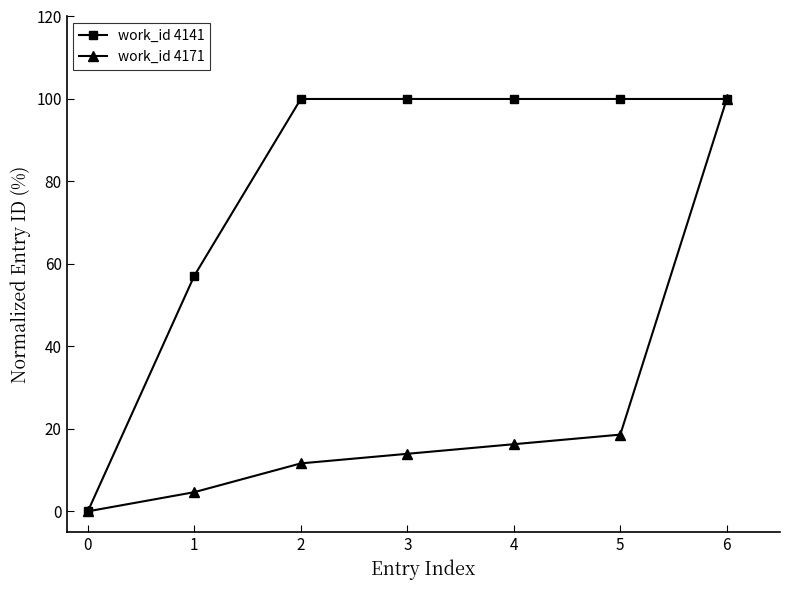

What is the total value across all series at 3?

114.0